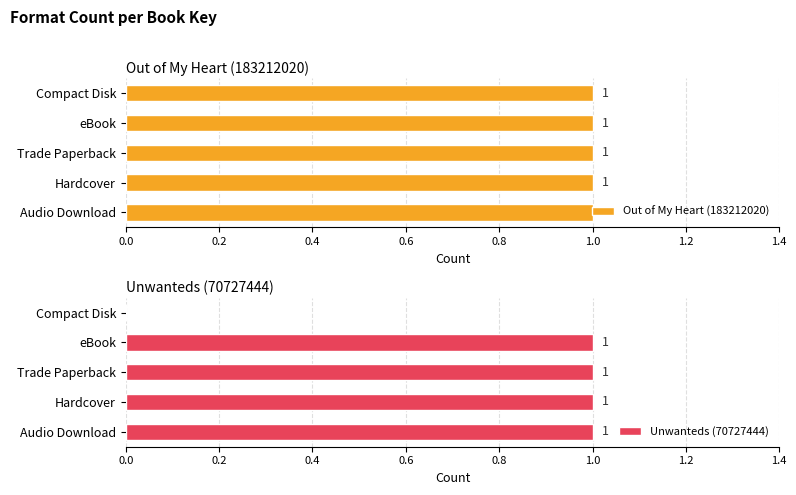

Is it true that Unwanteds (70727444) equals 0 at Compact Disk?

True